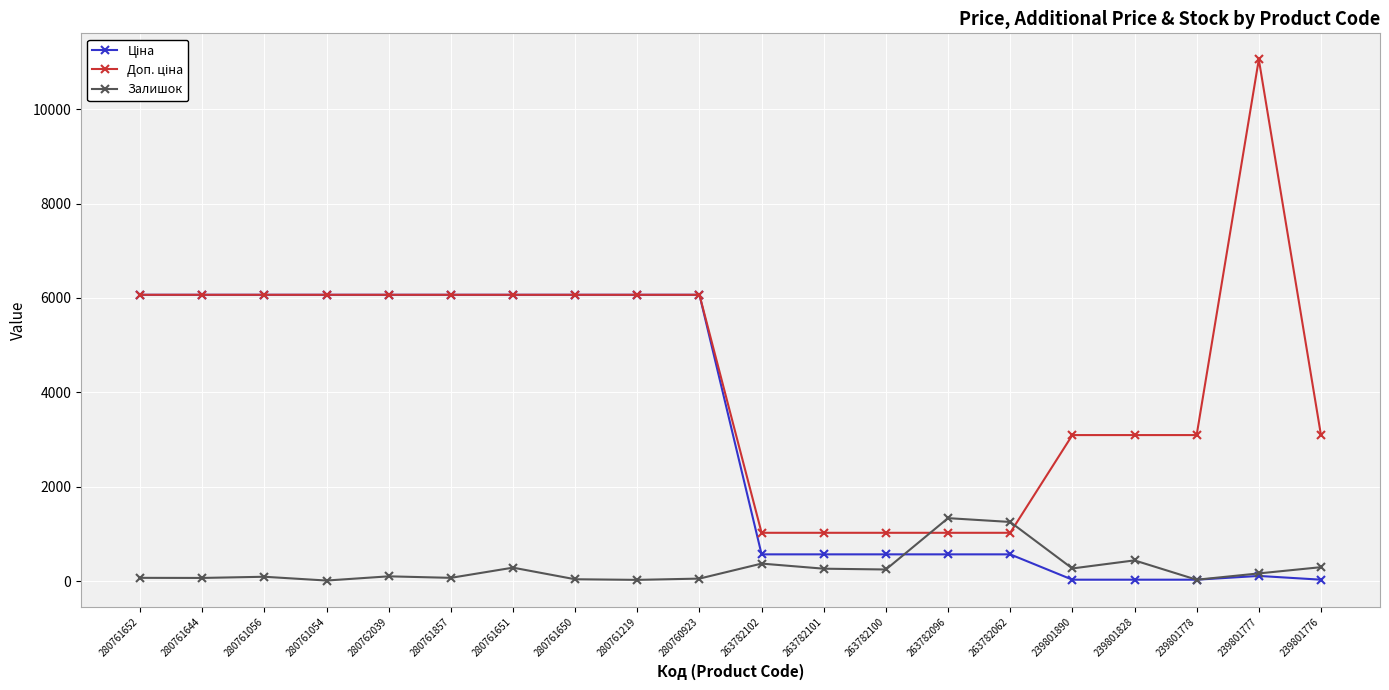

Does the chart display data point markers on the line(s)?

Yes